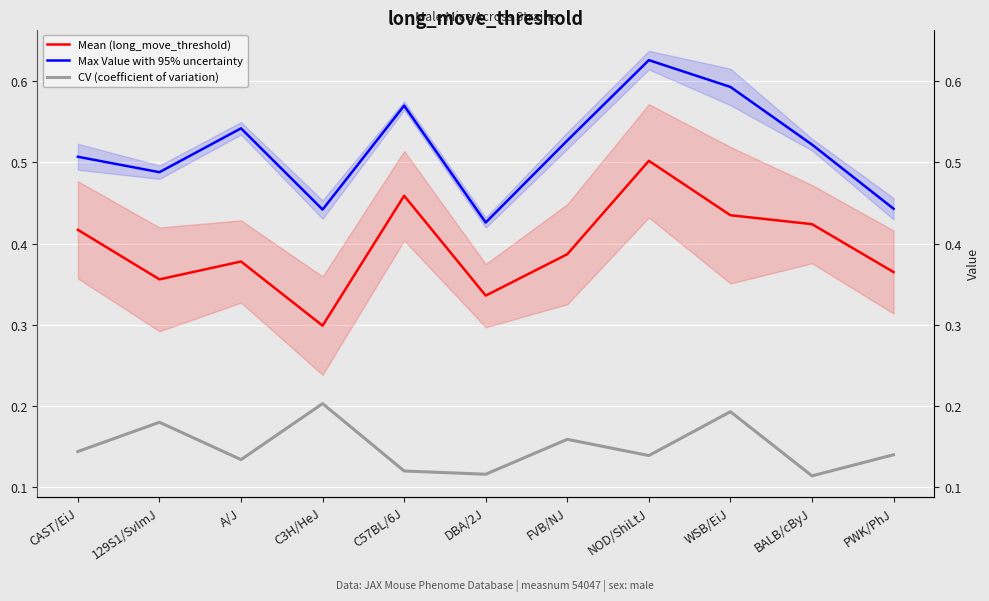

What value does the Max Value with 95% uncertainty series have at NOD/ShiLtJ?

0.6